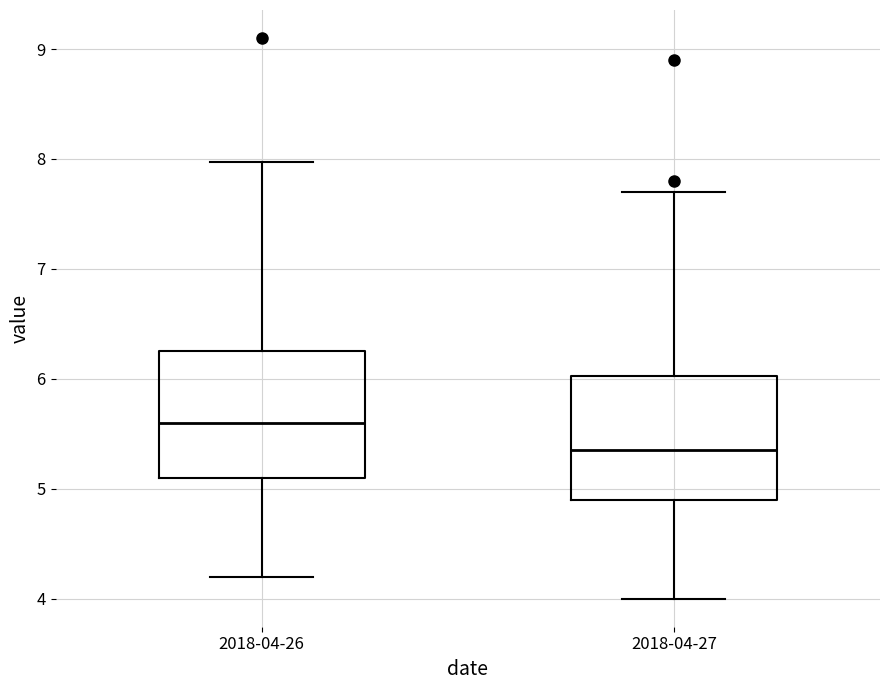

Reading left to right, read every box against the y-axis: the position of its median line, the range the box covers, and the ends of its whiskers. The values are not printed on the chart, so give them approximately, as read against the axis.

2018-04-26: median 5.6, box 5.1 to 6.3, whiskers 4.2 to 8.0
2018-04-27: median 5.4, box 4.9 to 6.0, whiskers 4.0 to 7.7